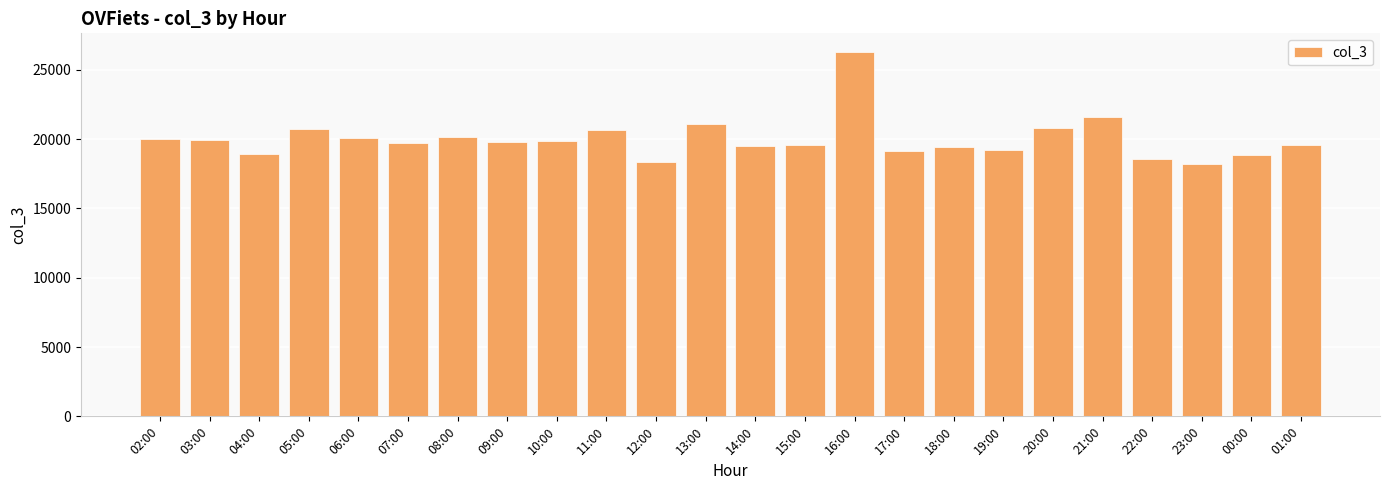

What is the greatest value displayed?

26324